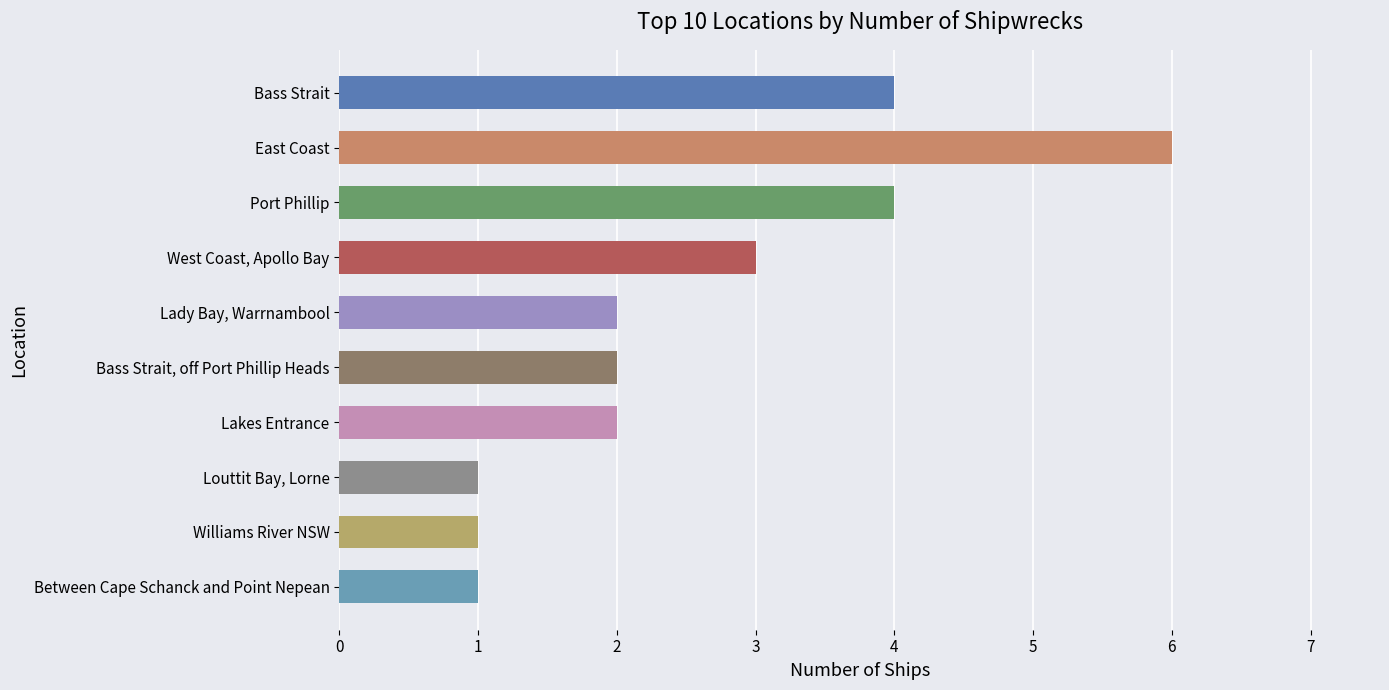

Is it true that the value at Louttit Bay, Lorne is 1?

True